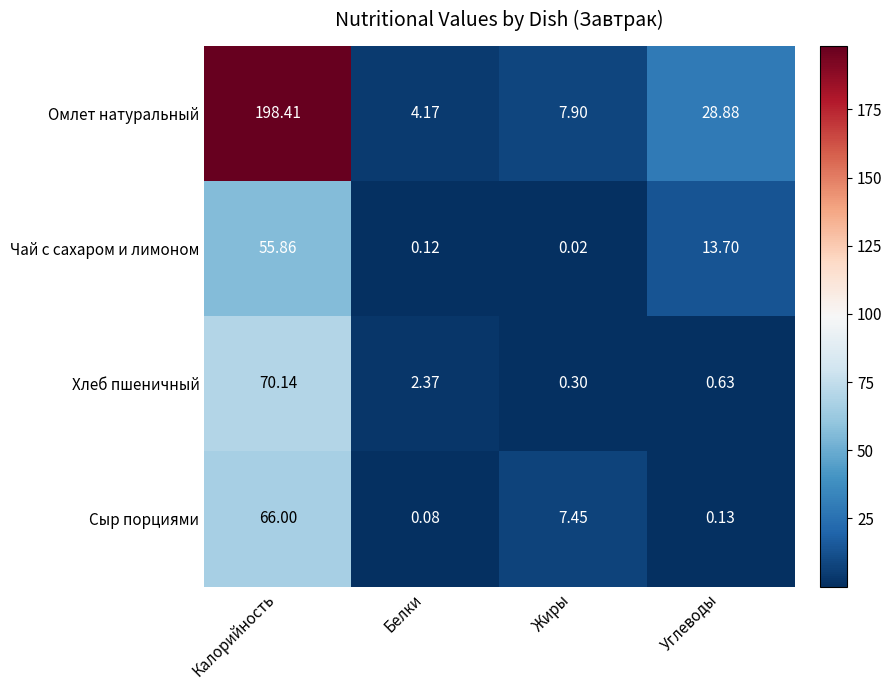

What is the total value across all series at Белки?

6.7